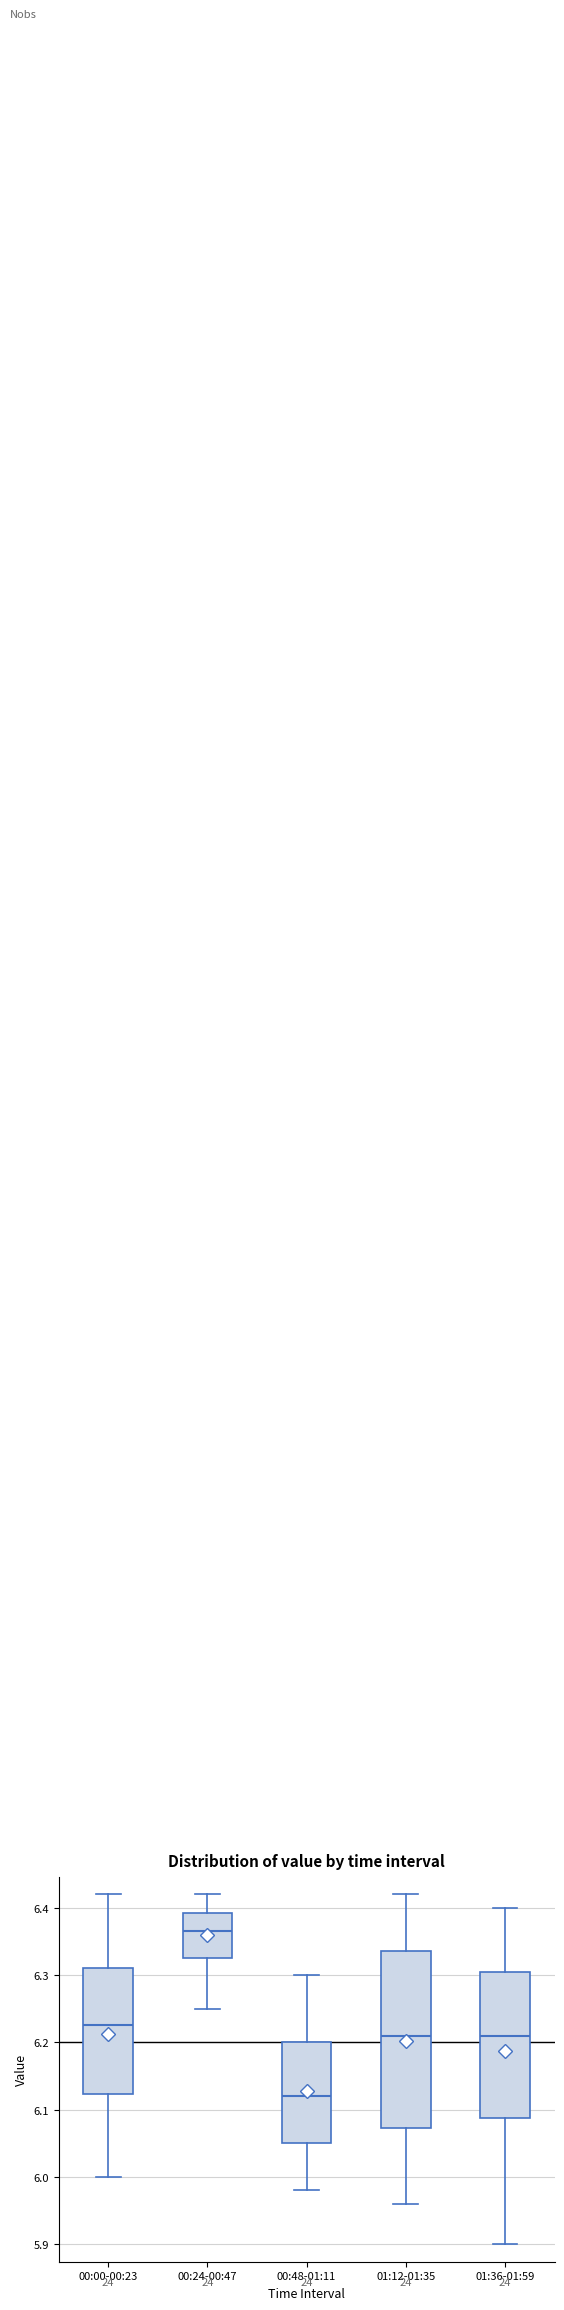

Reading left to right, read every box against the y-axis: the position of its median line, the range the box covers, and the ends of its whiskers. The values are not printed on the chart, so give them approximately, as read against the axis.

00:00-00:23: median 6.23, box 6.12 to 6.31, whiskers 6.00 to 6.42
00:24-00:47: median 6.37, box 6.33 to 6.39, whiskers 6.25 to 6.42
00:48-01:11: median 6.12, box 6.05 to 6.20, whiskers 5.98 to 6.30
01:12-01:35: median 6.21, box 6.07 to 6.34, whiskers 5.96 to 6.42
01:36-01:59: median 6.21, box 6.09 to 6.31, whiskers 5.90 to 6.40